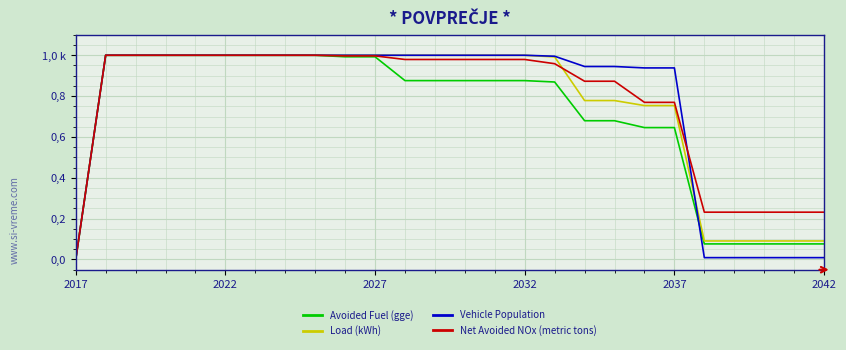

Where do Vehicle Population and Load (kWh) first cross each other?

20 and 21